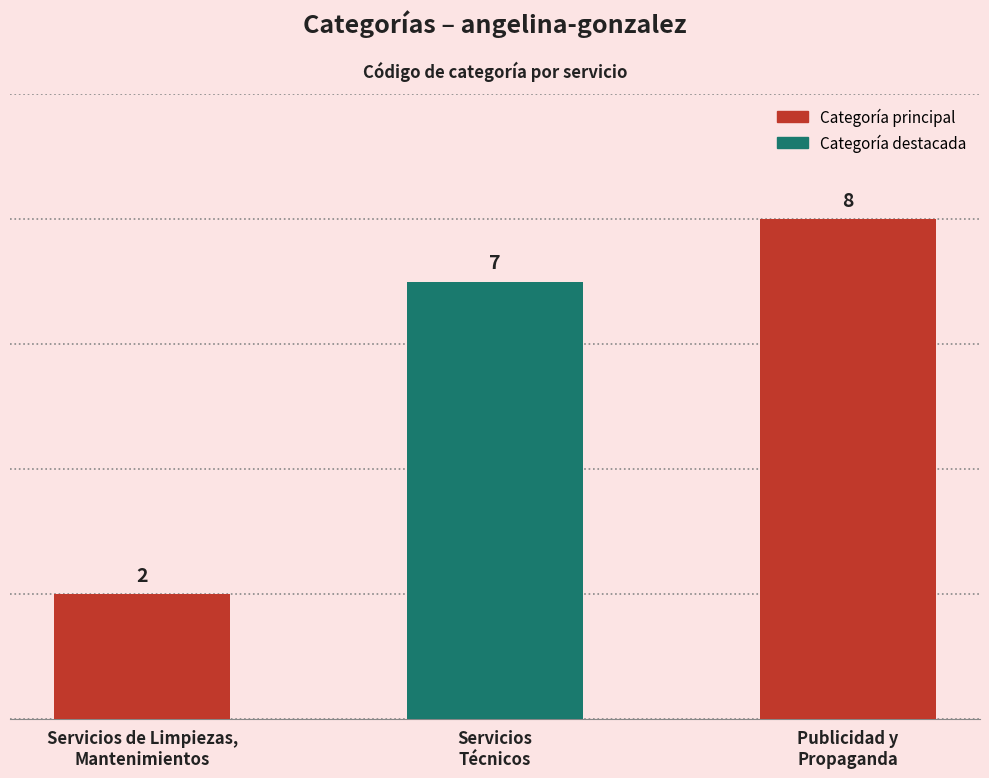

How many values are below 7?

1